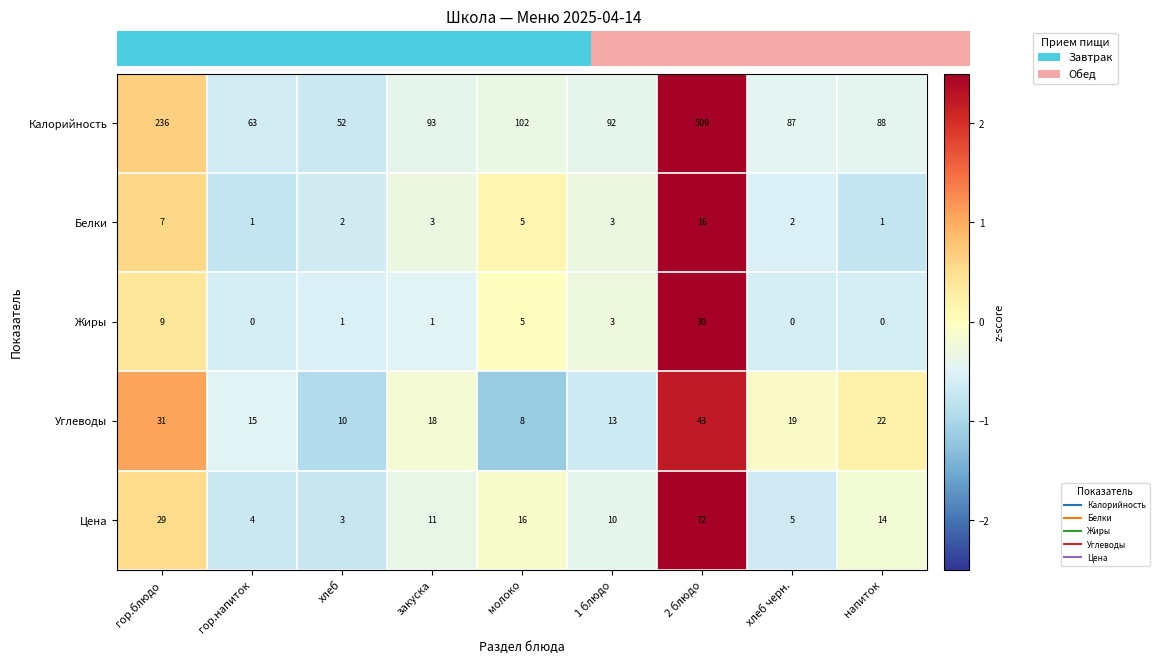

Which series has the largest total across all categories?

Калорийность